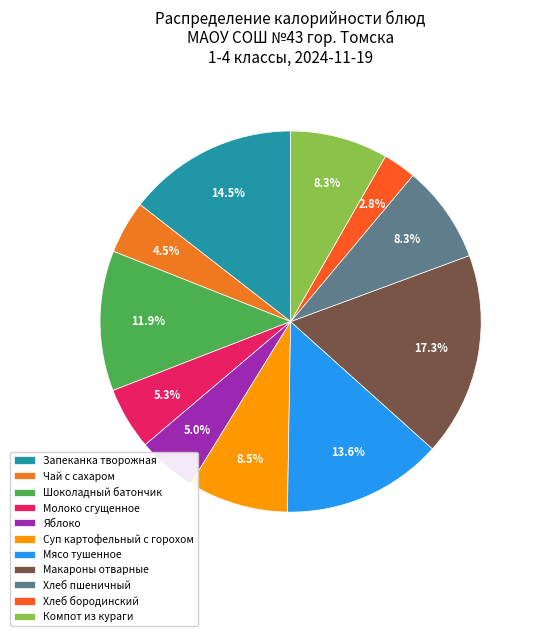

Which slice is the smallest?

Хлеб бородинский